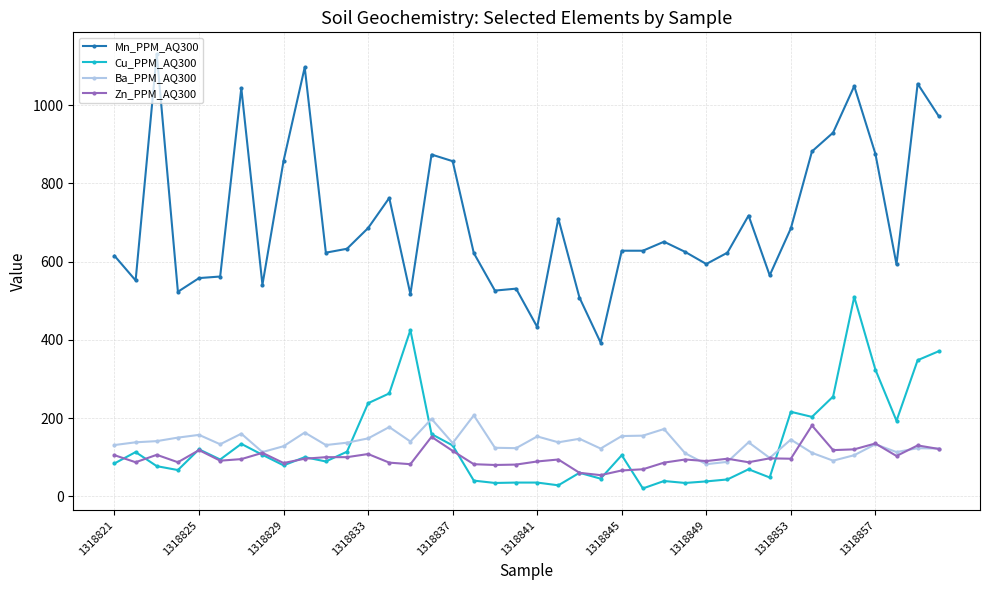

Which series has the widest spread of values?

Mn_PPM_AQ300